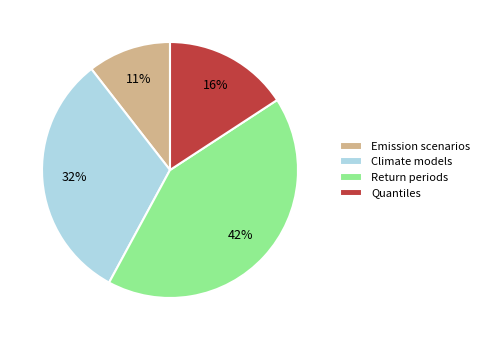

What is the ratio of the value at Climate models to the value at Quantiles?

2.0